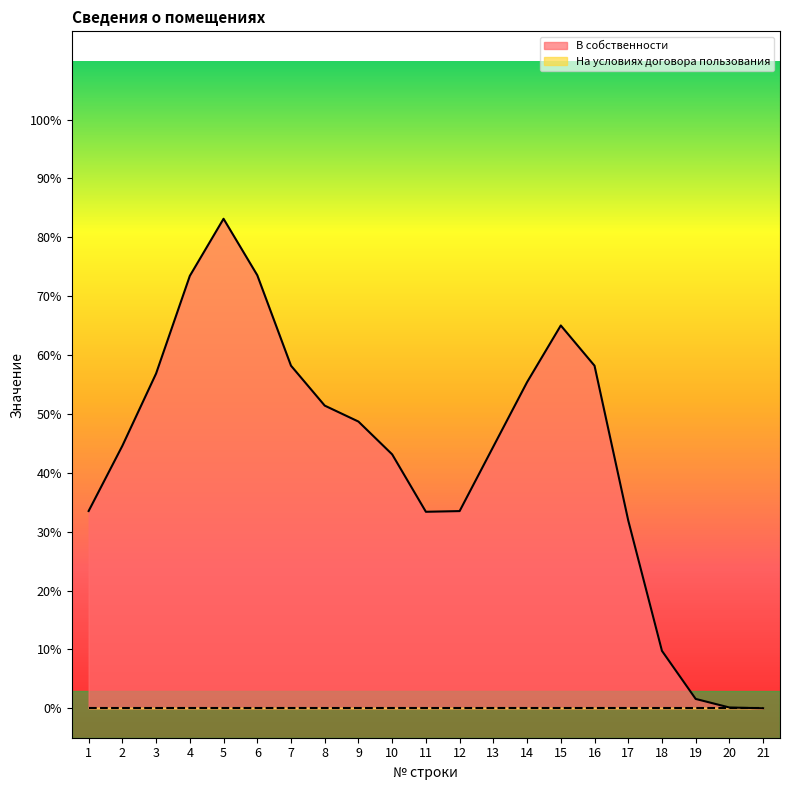

The value of В собственности at 7 is 1. True or false?

False